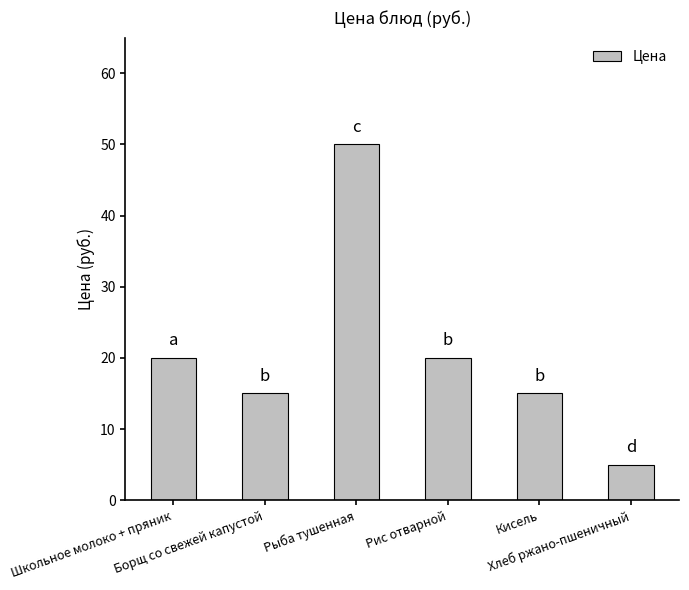

What is the difference between the maximum and minimum values?

45